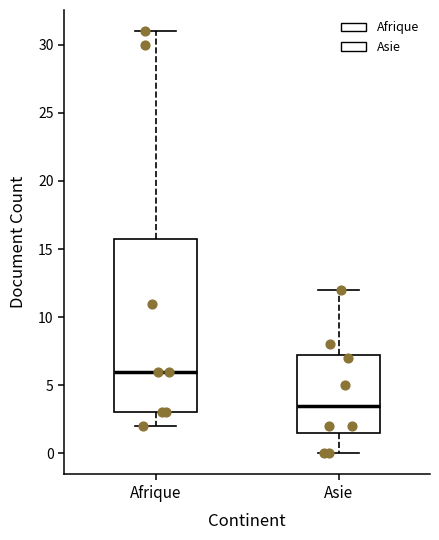

Reading left to right, transcribe this box plot: for each box, give where its median line is, the range the box spans, and where its two whiskers end, as read against the y-axis. The values are not printed on the chart, so give them approximately, as read against the axis.

Afrique: median 6.0, box 3.0 to 16.0, whiskers 2.0 to 31.0
Asie: median 3.5, box 1.5 to 7.5, whiskers 0.0 to 12.0